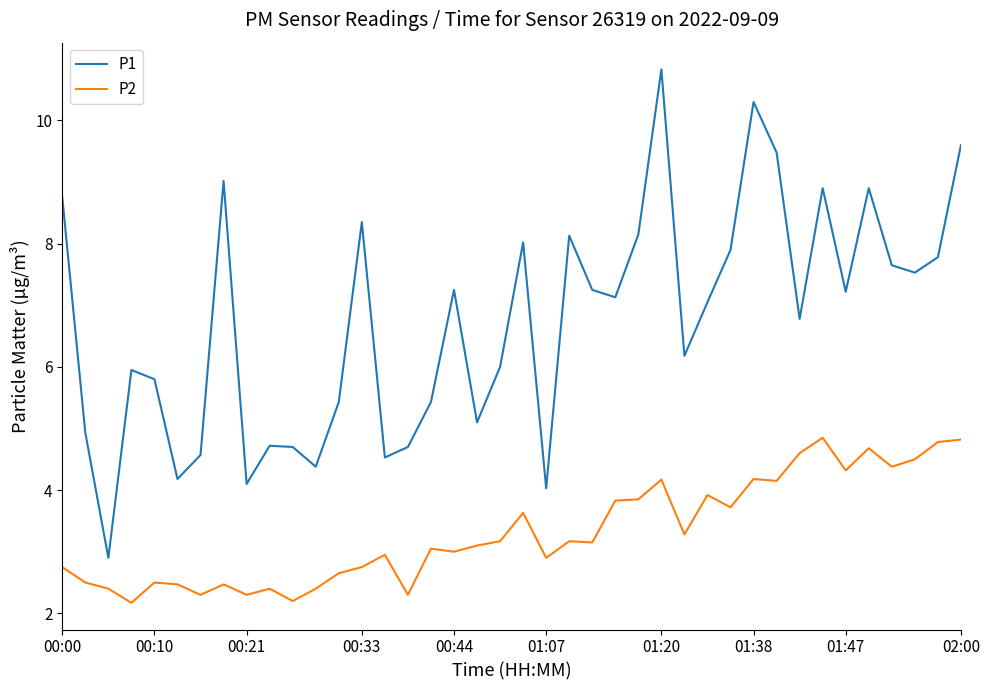

What is the lowest value of the P2 series?

2.2